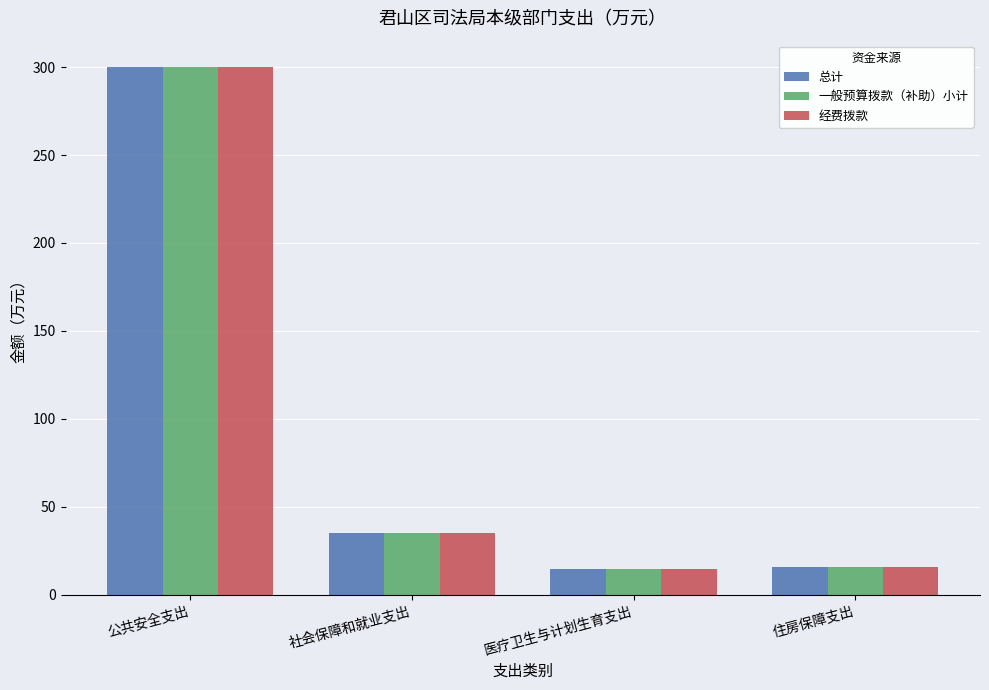

Which category has the highest value in the 一般预算拨款（补助）小计 series?

公共安全支出